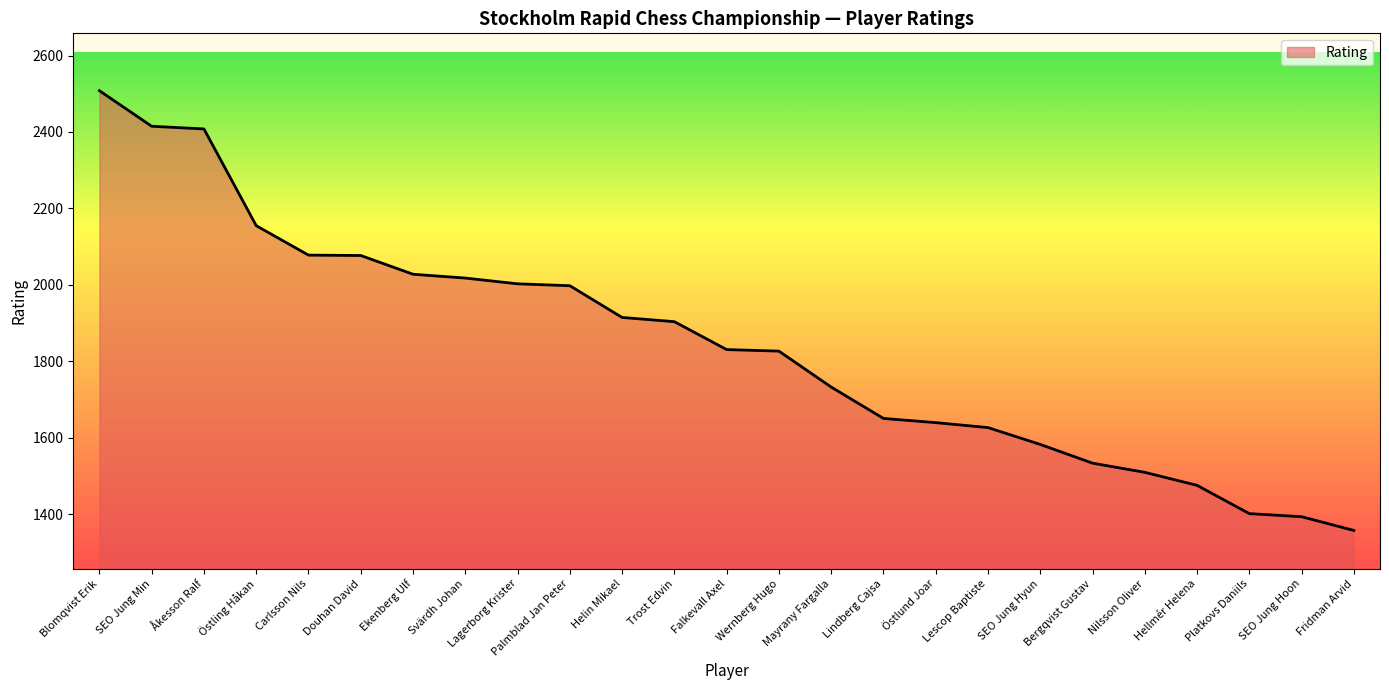

What is the approximate value at Mayrany Fargalla?

1733